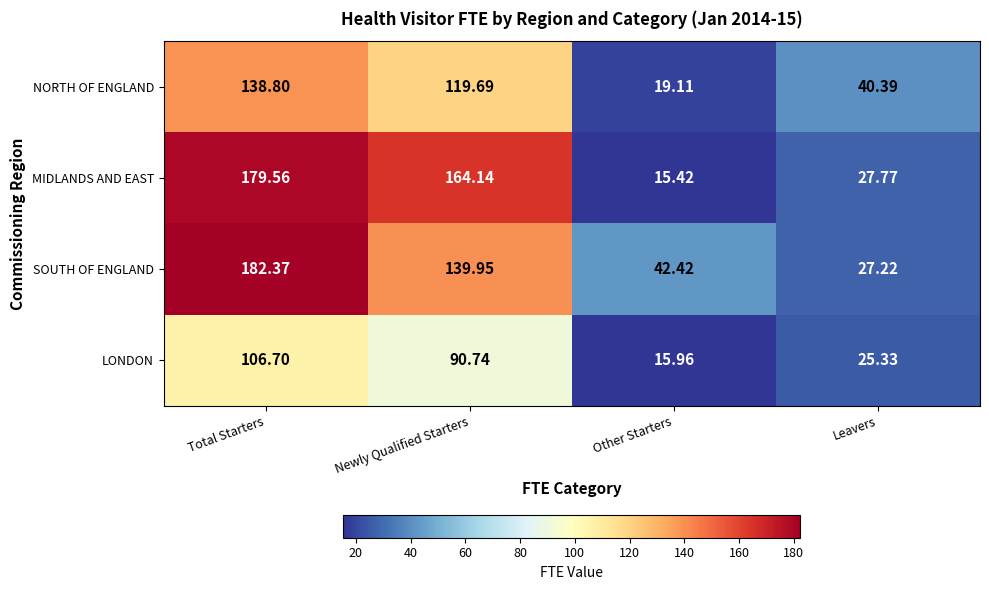

Which series has the widest spread of values?

MIDLANDS AND EAST